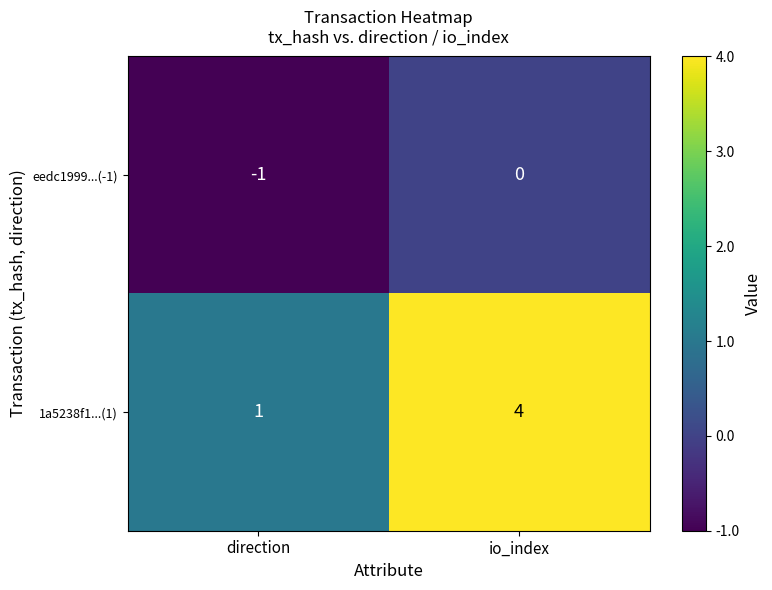

What is the approximate value of 1a5238f1...(1) at io_index?

4